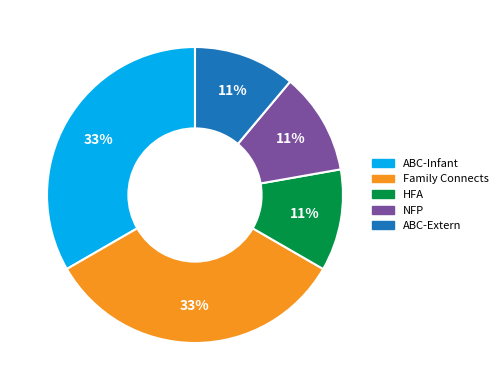

How many segments does this pie chart have?

5